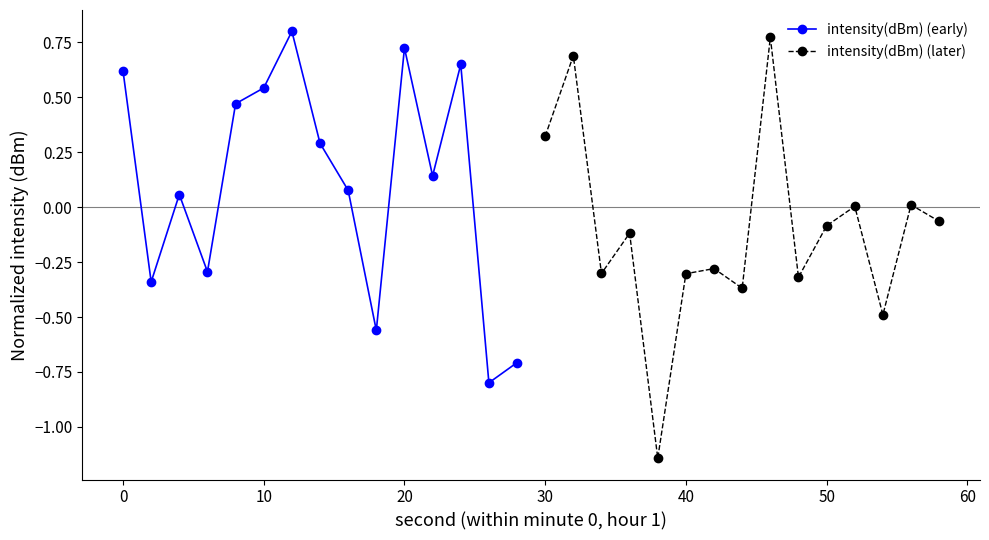

Is it true that intensity(dBm) (early) equals 0.6 at 0?

True